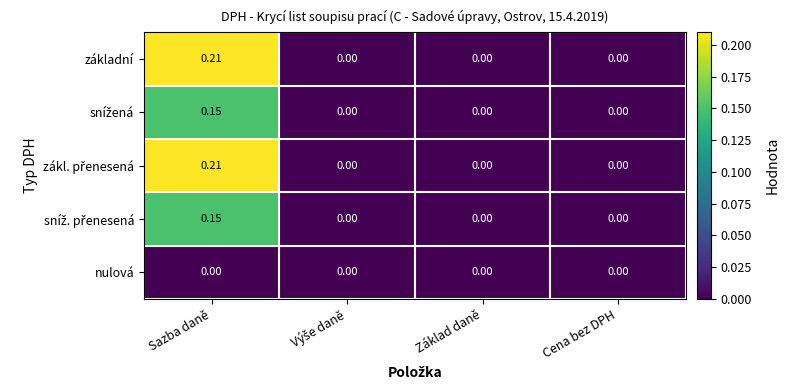

Which category has the highest value across all series?

Sazba daně